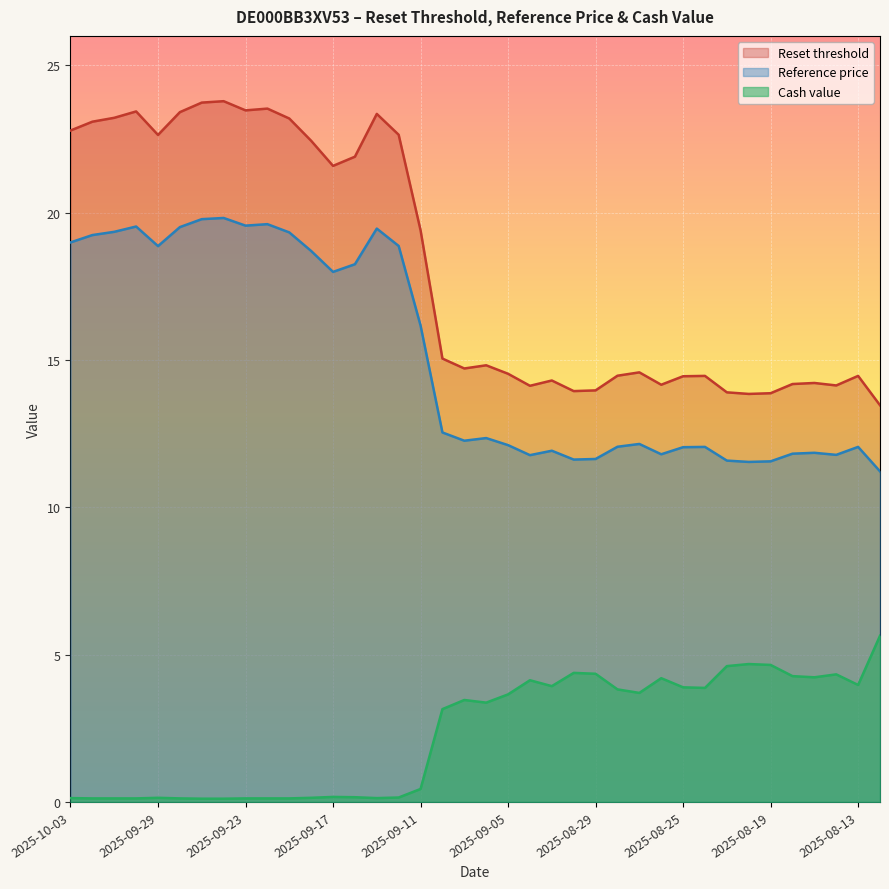

List the series in order of their peak value, lowest first.

Cash value, Reference price, Reset threshold